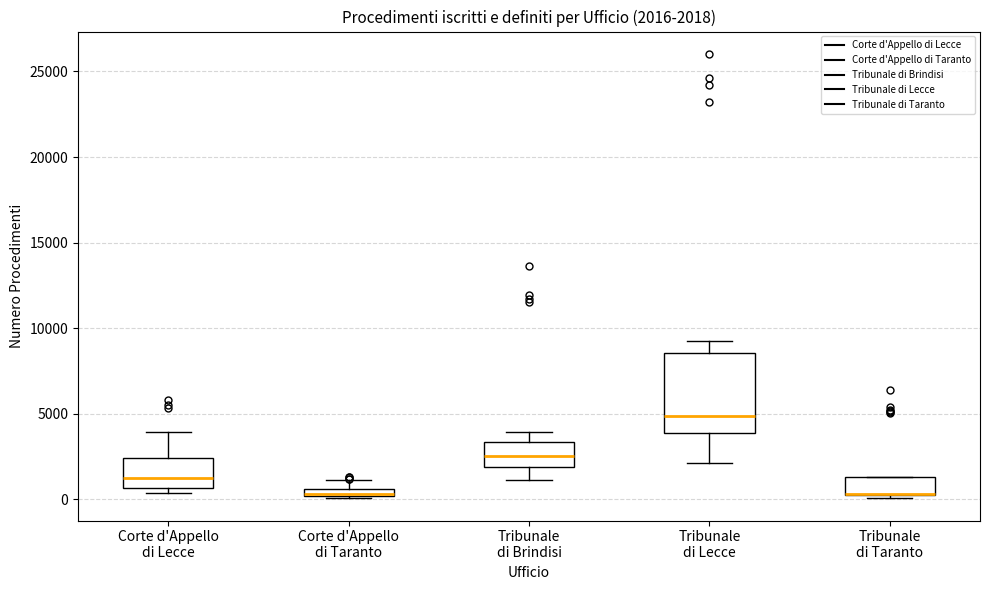

Comparing the boxes themselves (not the whiskers), which one is the tallest?

Tribunale di Lecce